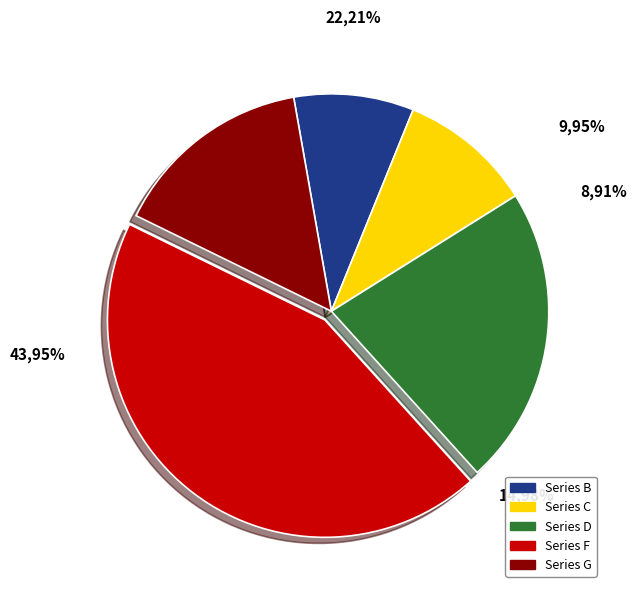

To the nearest percent, what is the combined percentage of Series G and Series D?

37%